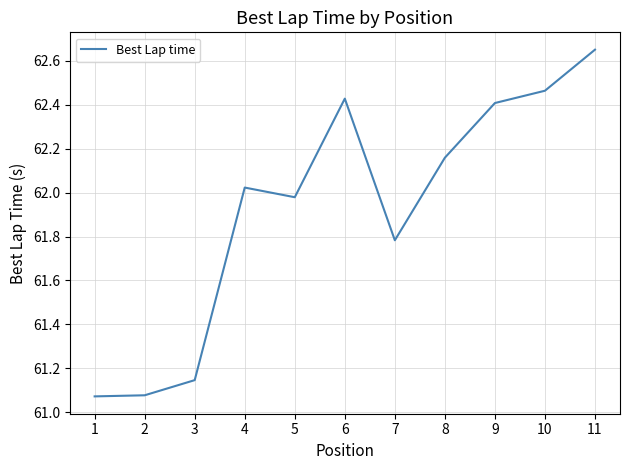

At which category does the chart reach its peak across all series?

11